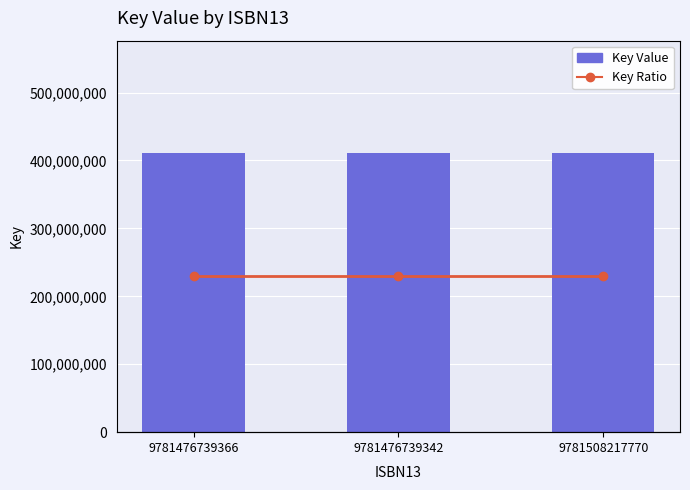

What is the average value of the Key Ratio series?

123516.8